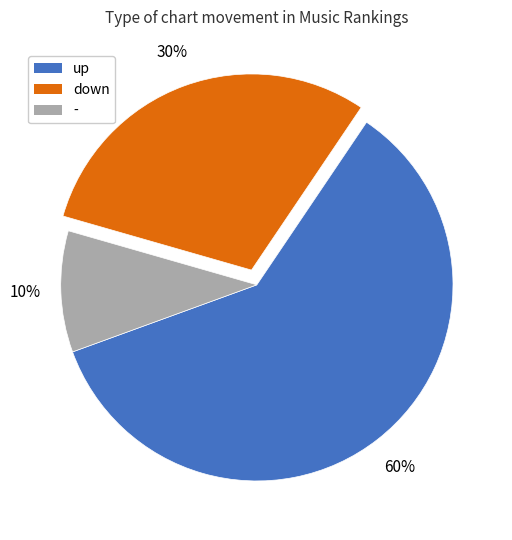

Which category has the smallest portion of the pie?

-